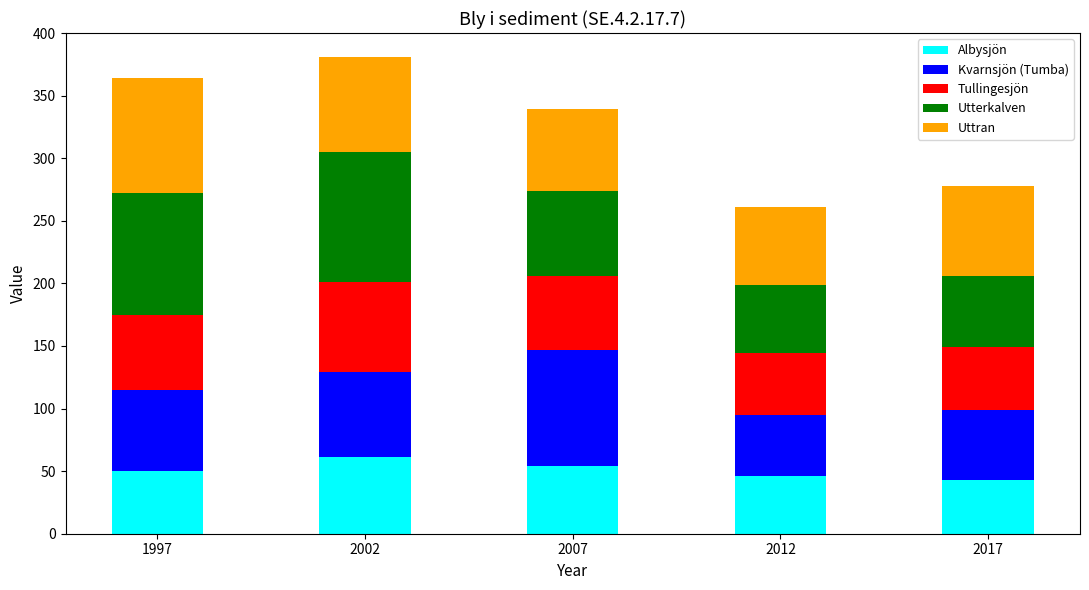

What is the approximate value of Albysjön at 2012?

46